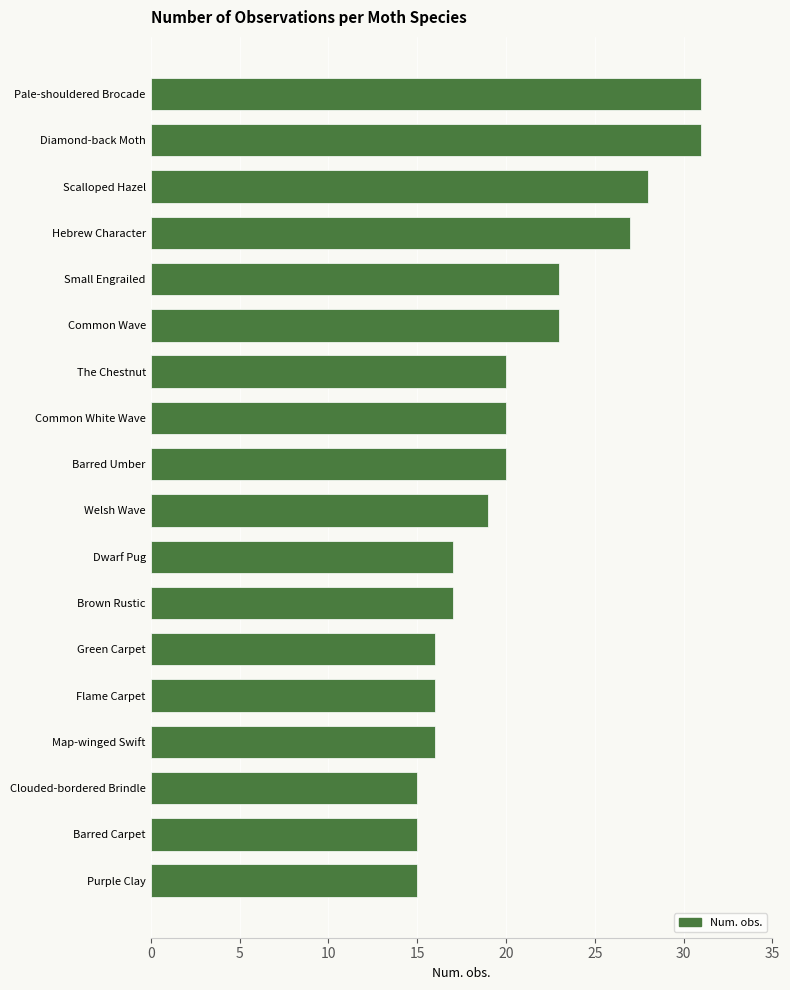

Reading top to bottom, list all the values displayed in this chart.

Pale-shouldered Brocade=31	Diamond-back Moth=31	Scalloped Hazel=28	Hebrew Character=27	Small Engrailed=23	Common Wave=23	The Chestnut=20	Common White Wave=20	Barred Umber=20	Welsh Wave=19	Dwarf Pug=17	Brown Rustic=17	Green Carpet=16	Flame Carpet=16	Map-winged Swift=16	Clouded-bordered Brindle=15	Barred Carpet=15	Purple Clay=15